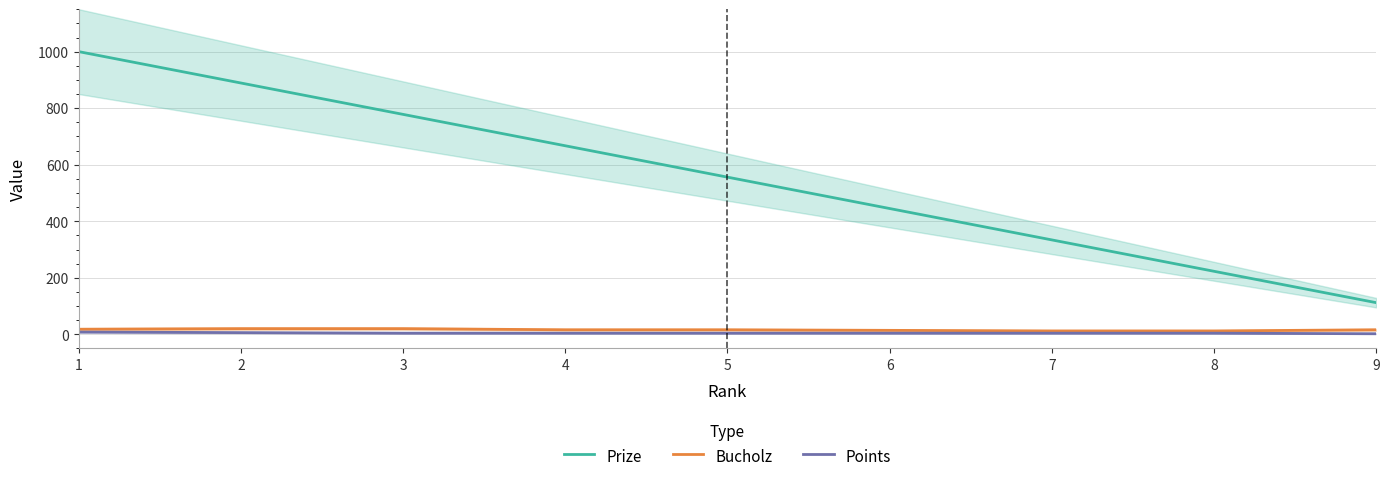

Is it true that Points equals 5 at 8?

False